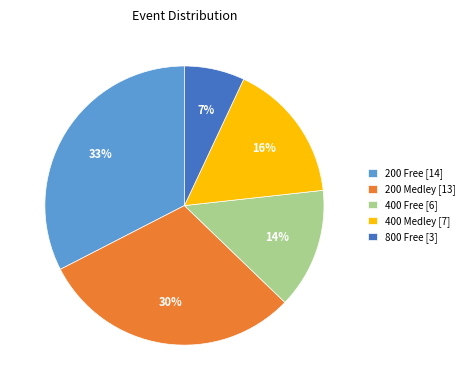

How many segments does this pie chart have?

5